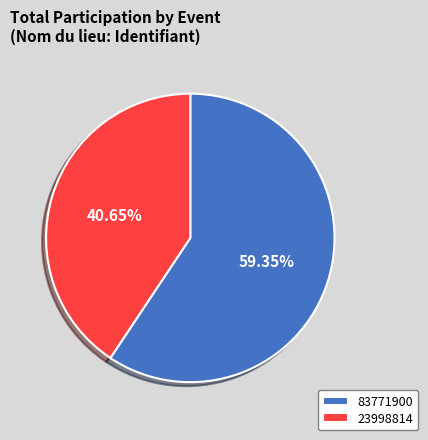

Which slice is the largest?

83771900